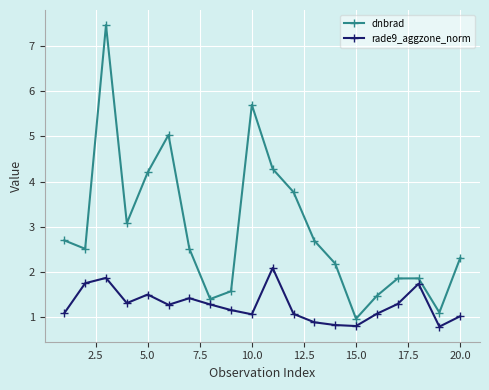

Count the number of data series in this chart.

2